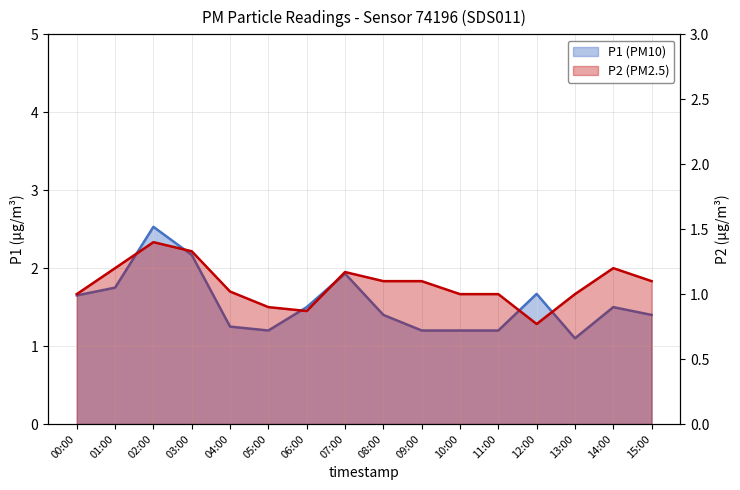

What are all the series names shown in the legend?

P1 (PM10), P2 (PM2.5)